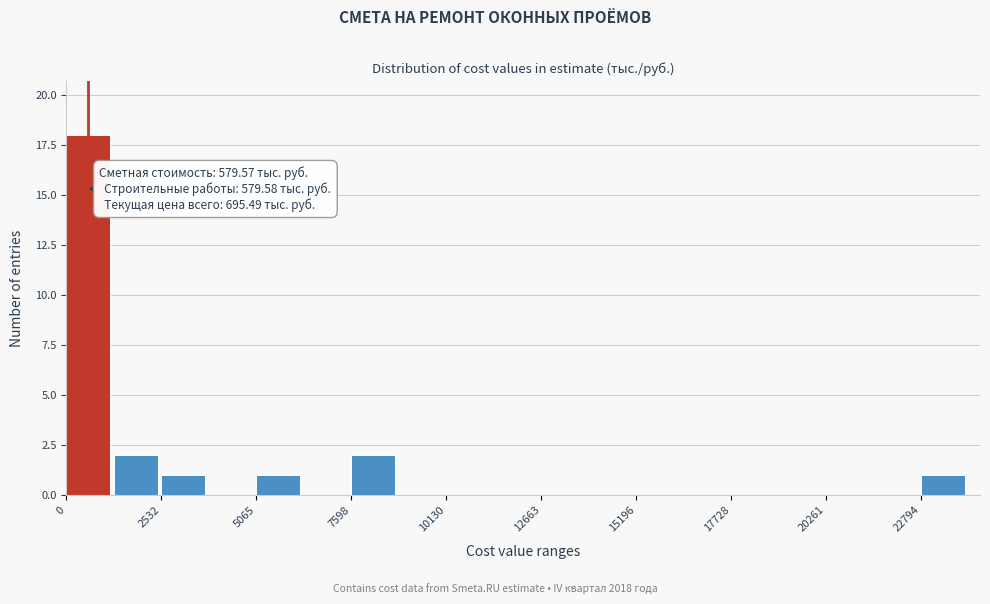

Around what value on the x-axis is the tallest bar? Give the approximate position of its centre, as read against the axis.

500